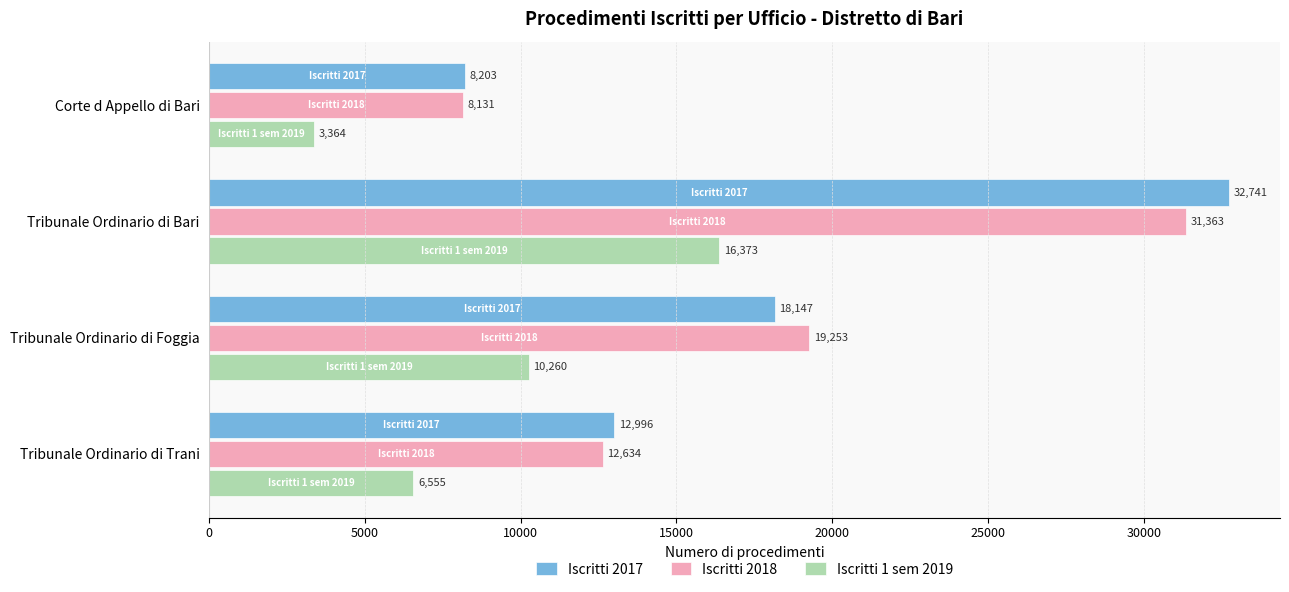

What is the sum of all Iscritti 1 sem 2019 values?

36552